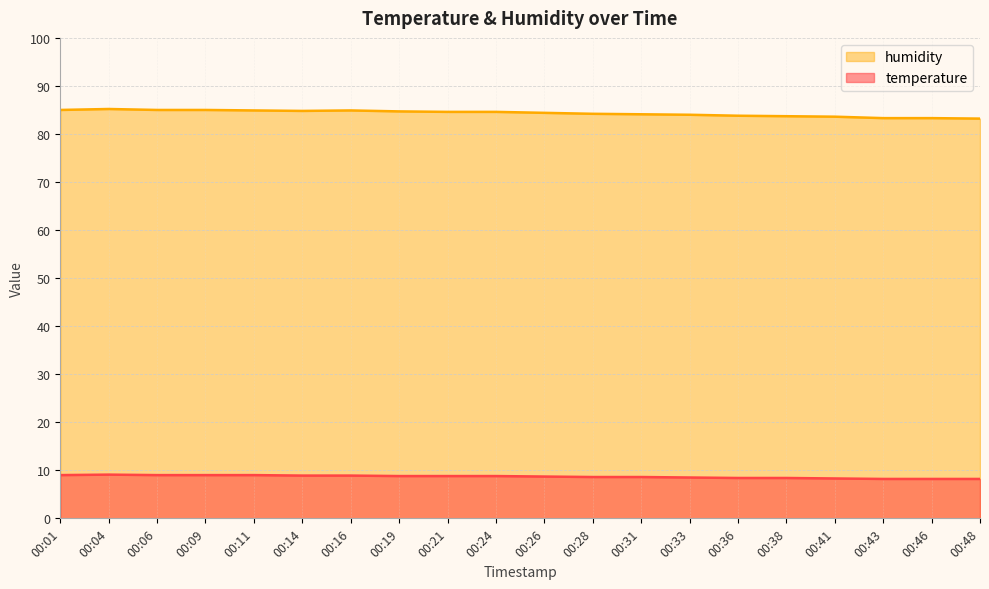

True or false: humidity and temperature cross at least once.

False